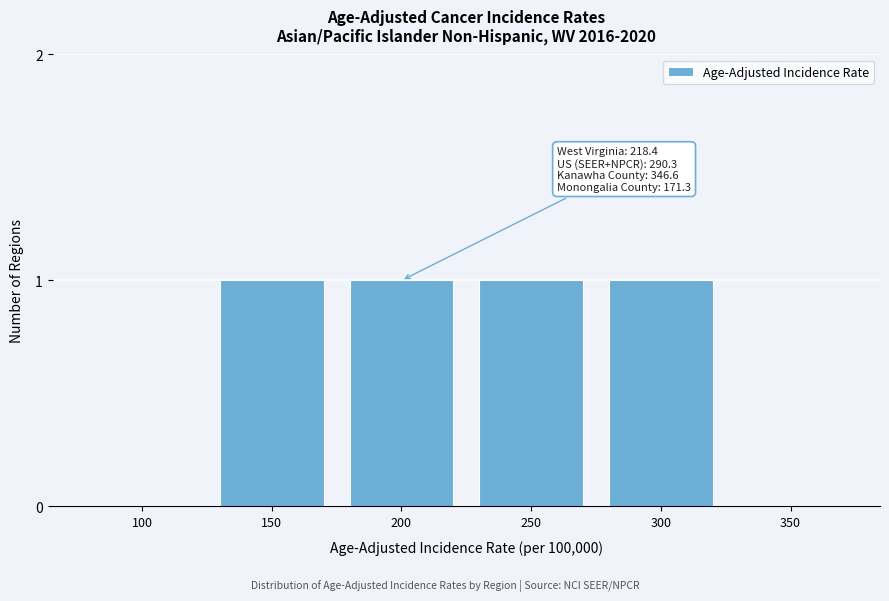

Reading left to right, extract all data points from this chart.

100=0	150=1	200=1	250=1	300=1	350=0